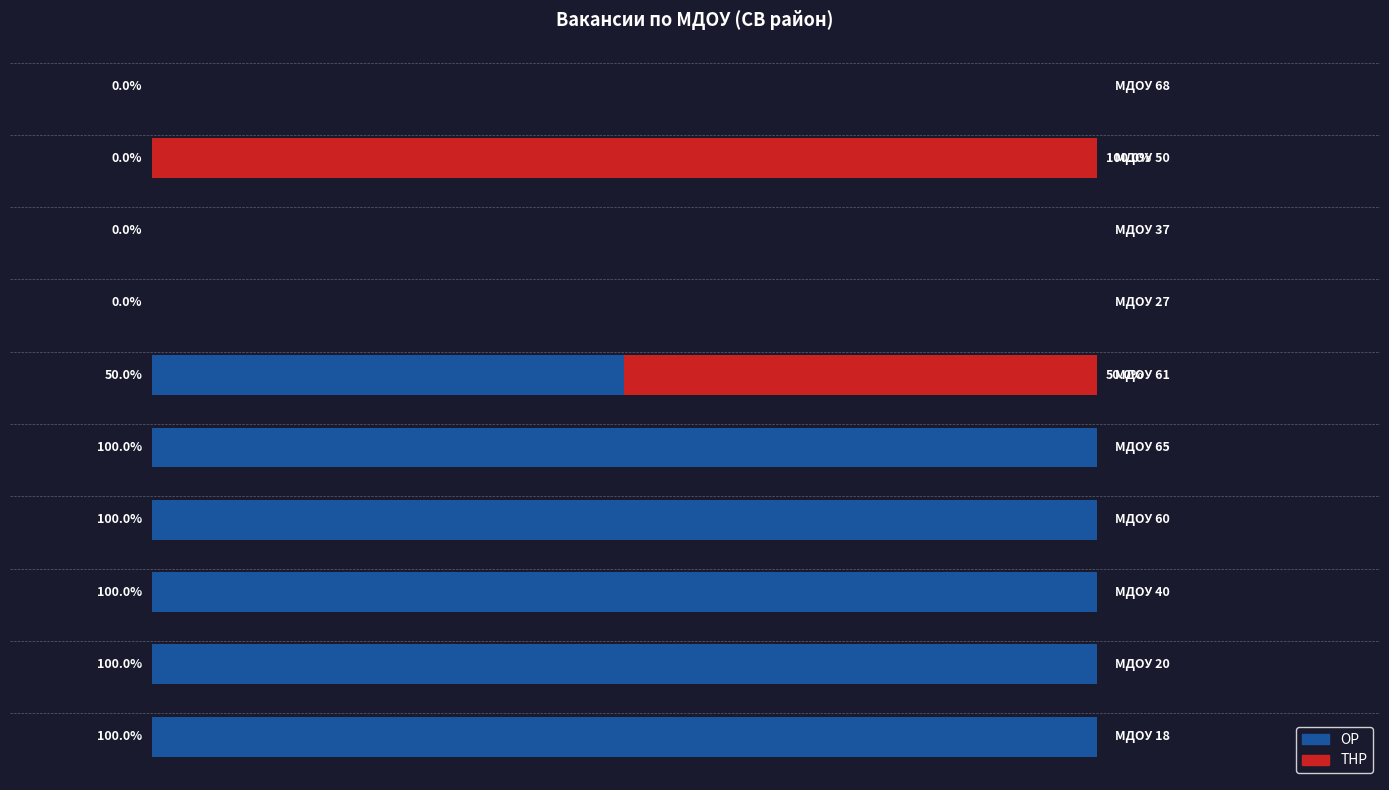

Which series has the largest range (max minus min)?

ОР